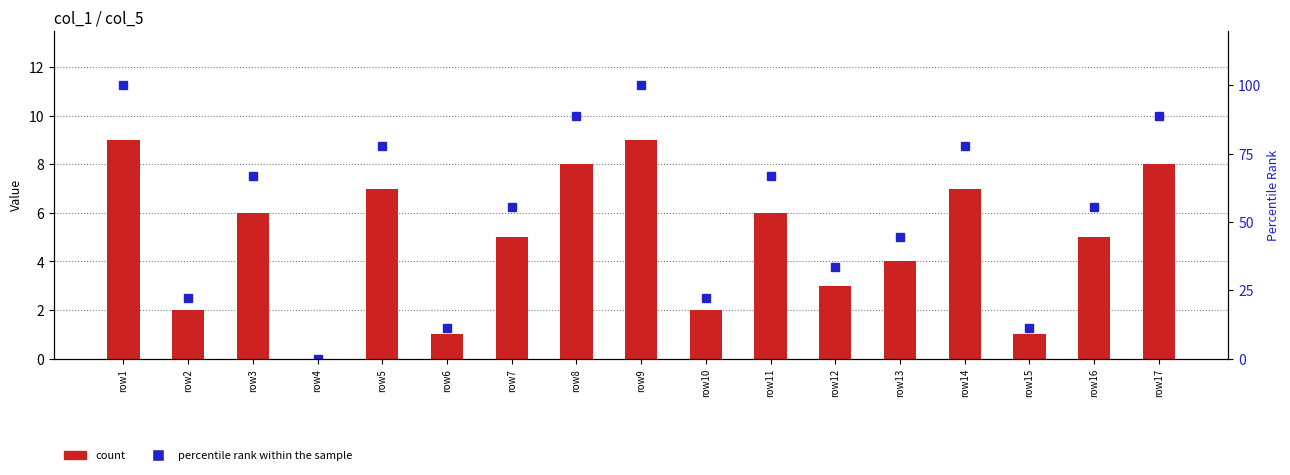

Reading left to right, extract all data points from this chart.

col_5: 9.0	2.0	6.0	0.0	7.0	1.0	5.0	8.0	9.0	2.0	6.0	3.0	4.0	7.0	1.0	5.0	8.0
percentile rank within the sample: 100.0	22.2	66.7	0.0	77.8	11.1	55.6	88.9	100.0	22.2	66.7	33.3	44.4	77.8	11.1	55.6	88.9